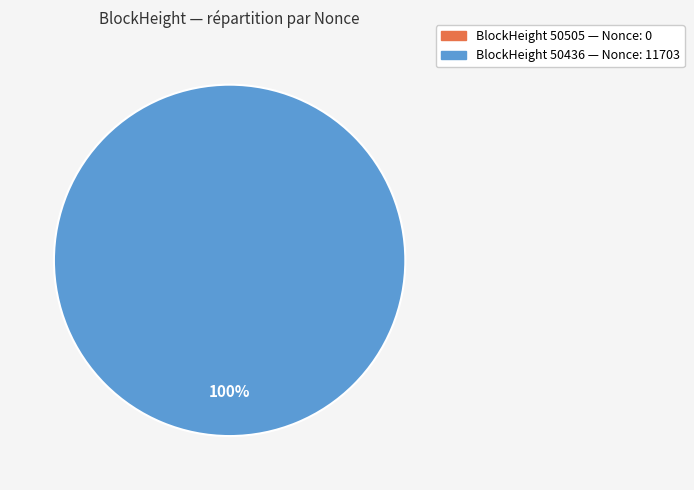

Count the number of slices in the pie.

2